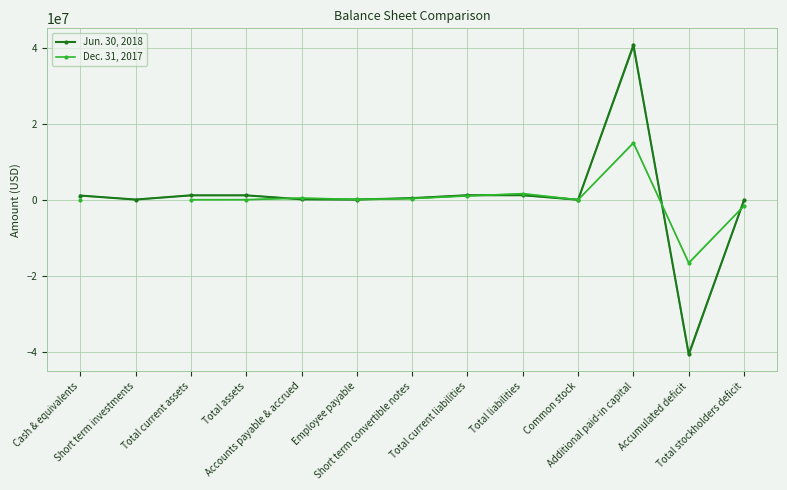

How many negative values does the Jun. 30, 2018 series have?

2